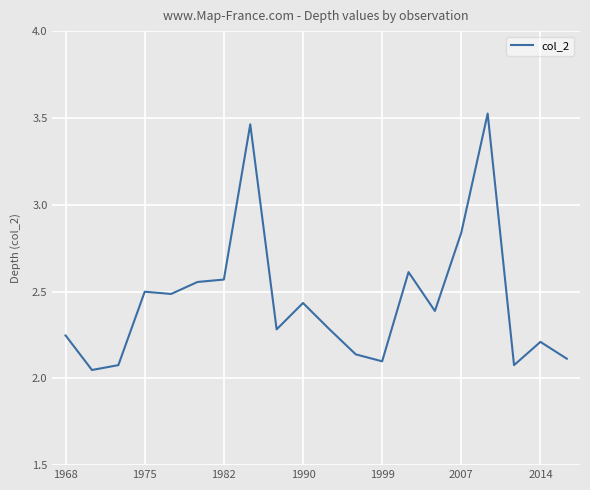

What is the difference between the maximum and minimum values?

1.5